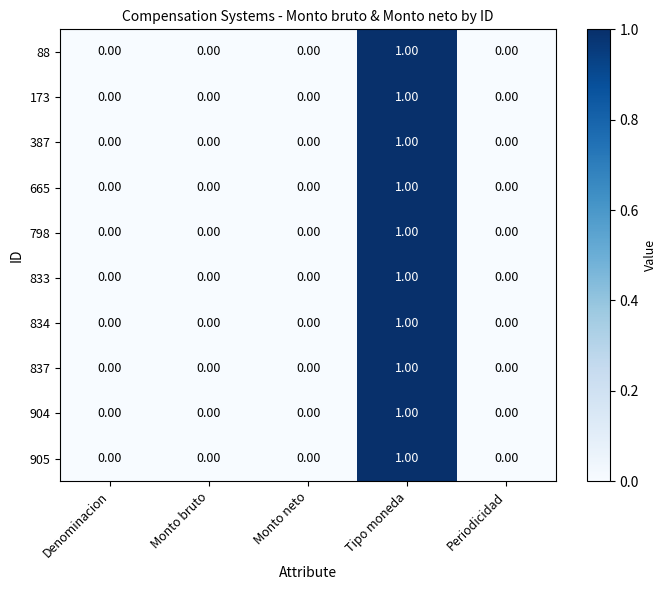

At which category does the chart reach its peak across all series?

Tipo moneda